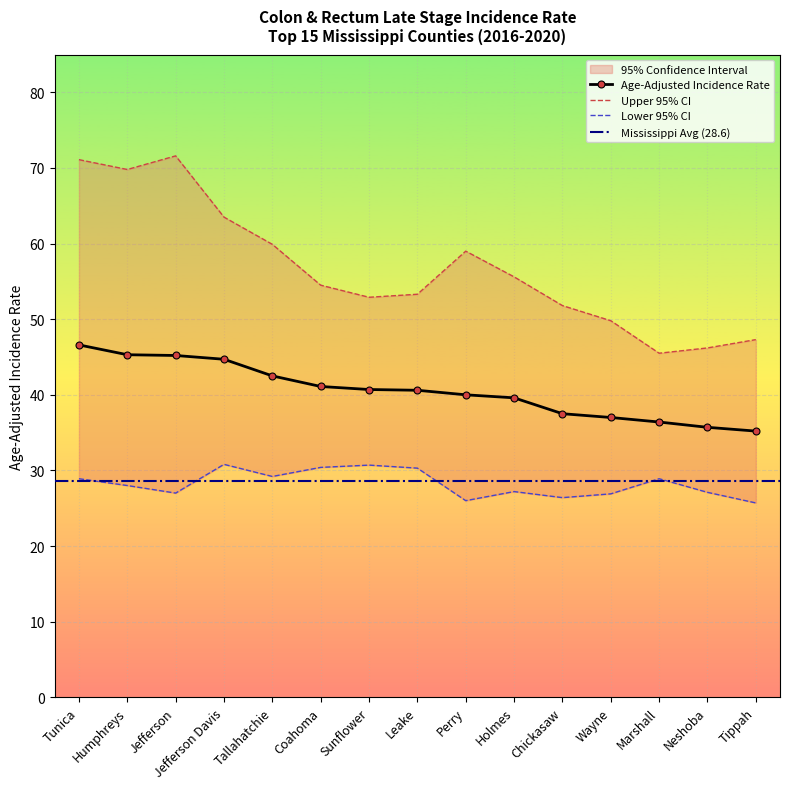

True or false: Upper 95% CI and Lower 95% CI intersect in this chart.

False